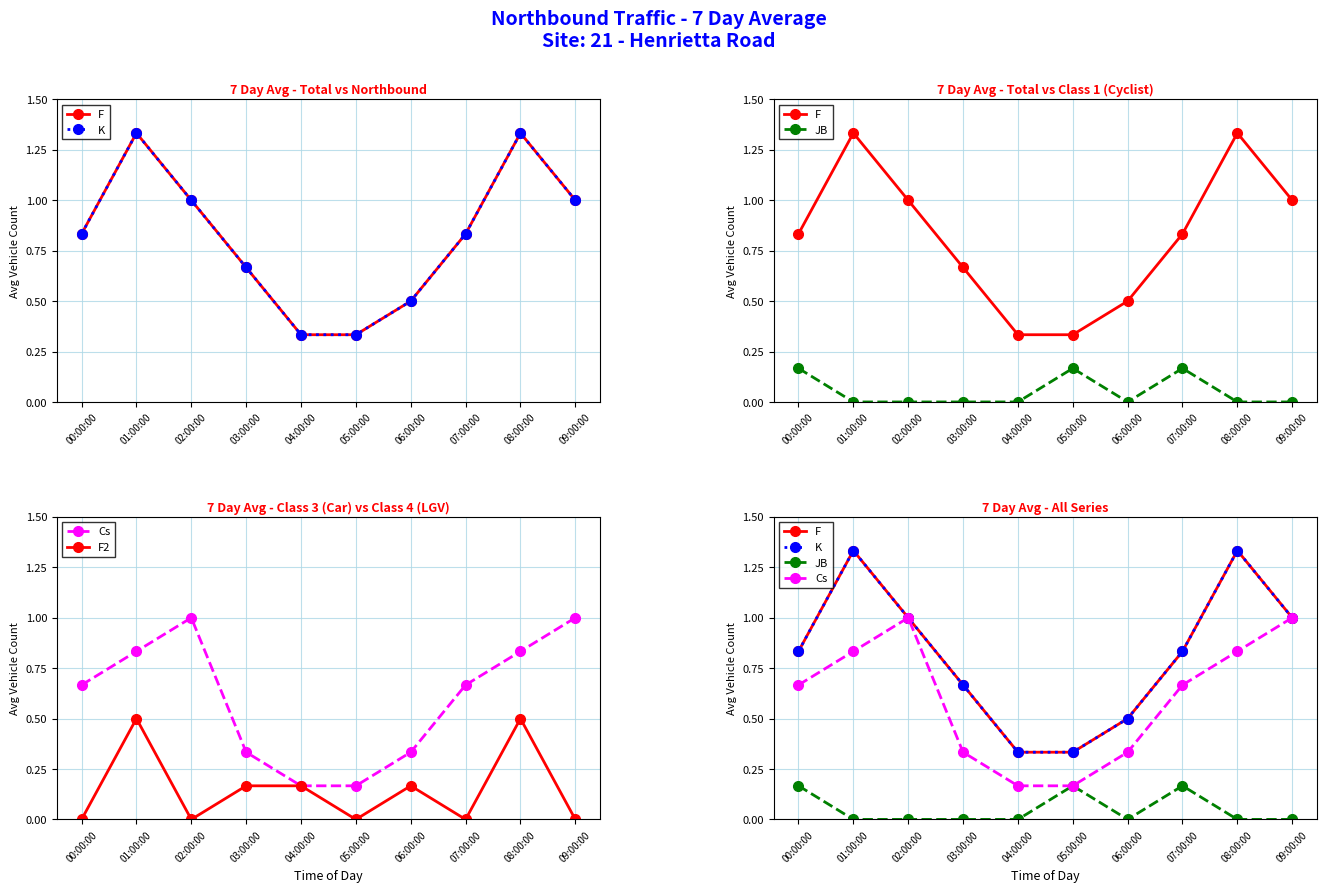

The value of K at 01:00:00 is 2.2. True or false?

False